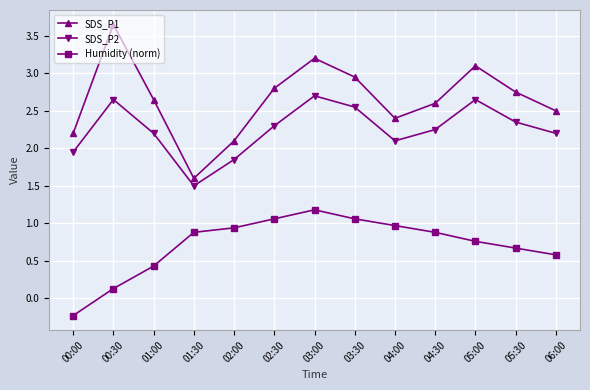

True or false: SDS_P2 and SDS_P1 intersect in this chart.

False